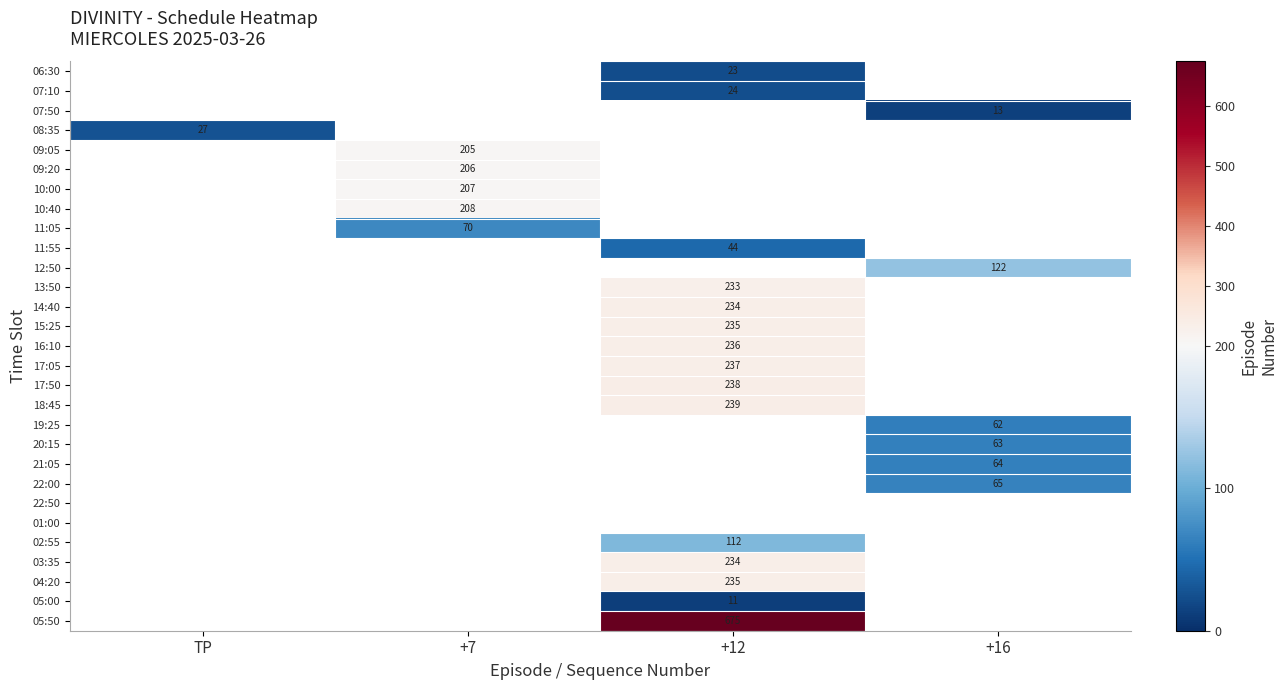

The value of 10:00 at +7 is 207. True or false?

True